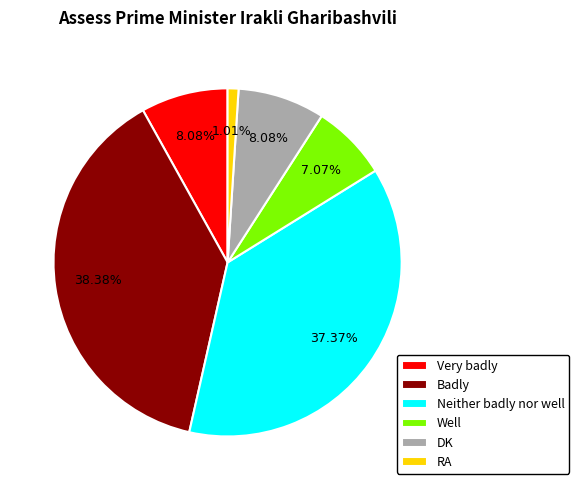

To the nearest percent, what percentage of the pie is Well?

7%